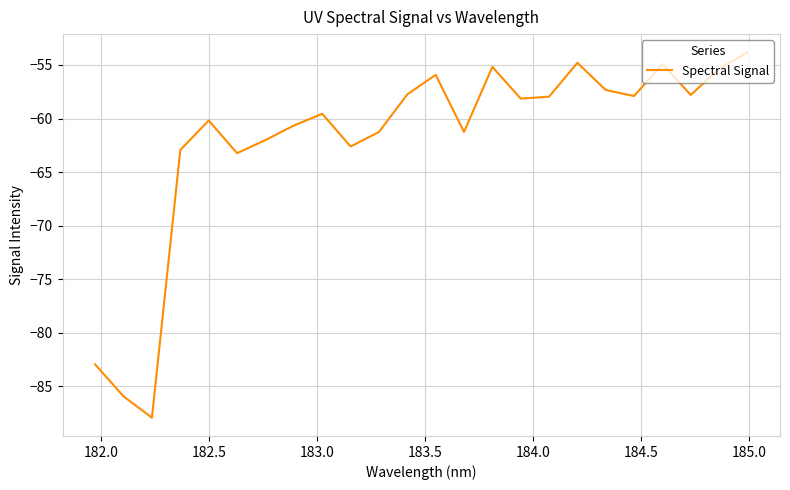

What is the minimum value shown in the chart?

-87.9